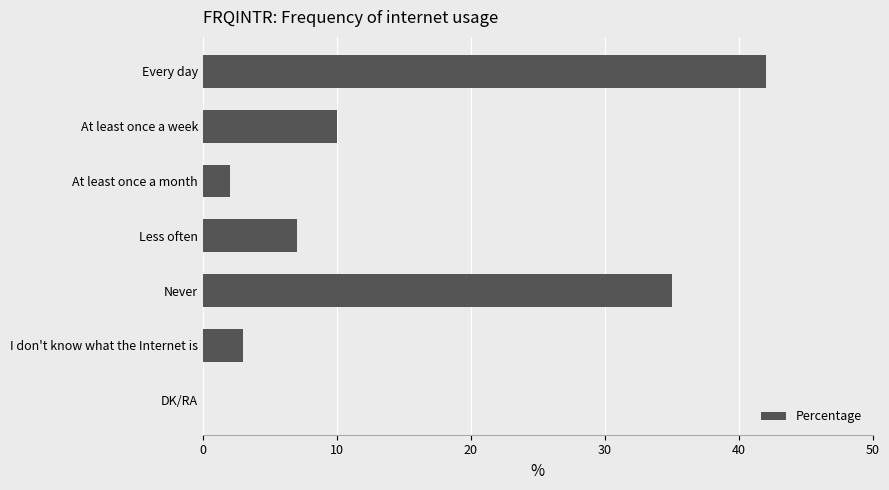

Approximately how many times larger is the value at Every day compared to I don't know what the Internet is?

14.0